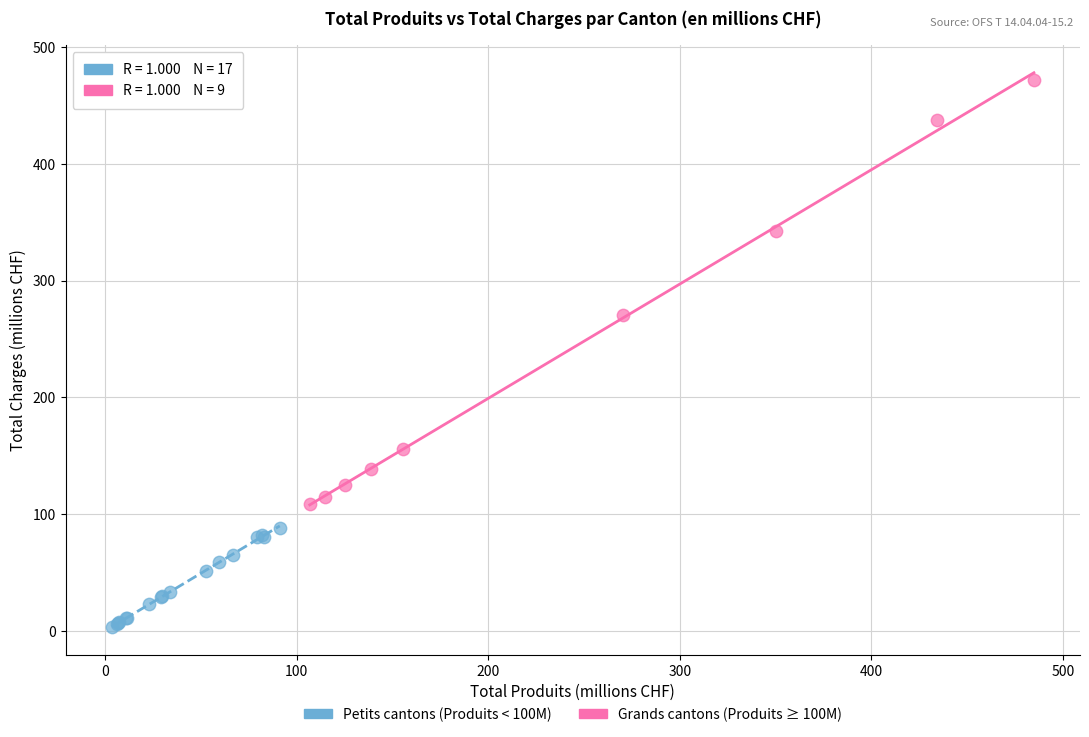

Which series contains the highest Y value?

Grands cantons (Produits ≥ 100M)